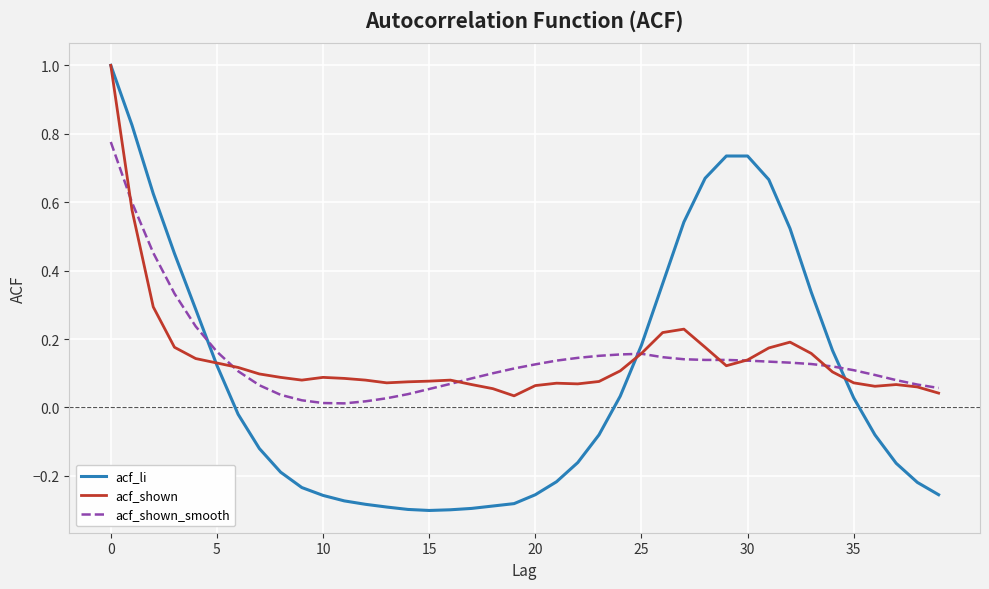

What is the difference between the maximum and minimum values in the acf_shown series?

1.0